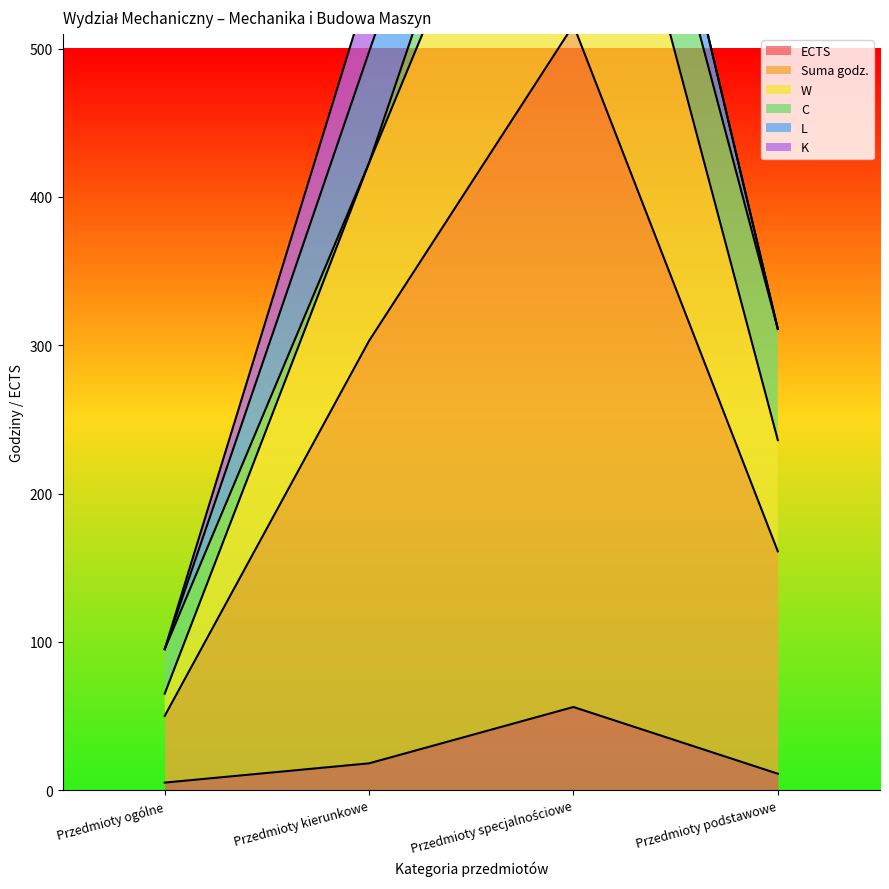

The W series shows 498 at Przedmioty kierunkowe. True or false?

True